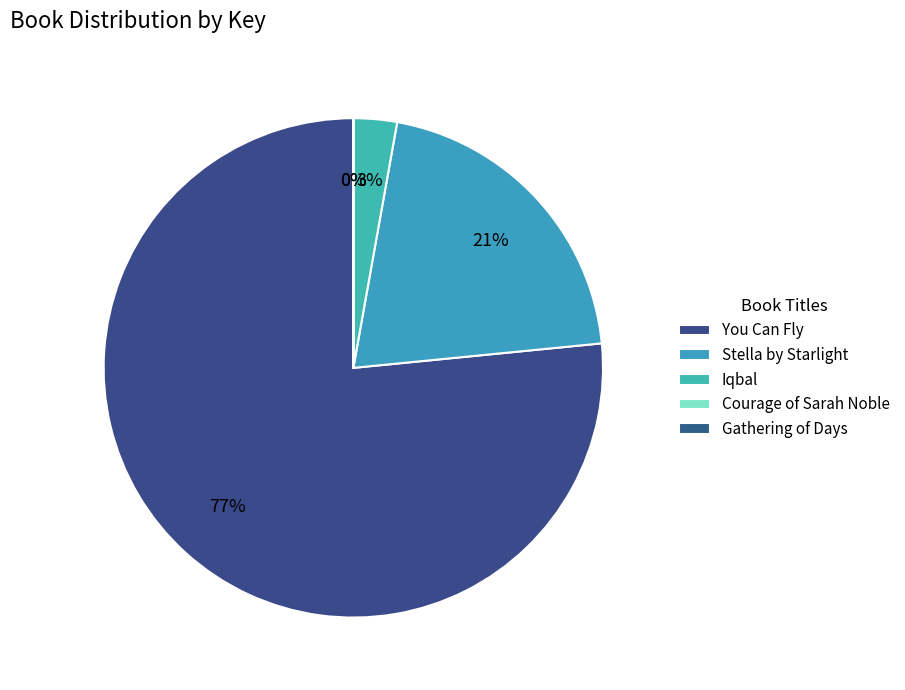

To the nearest percent, what portion does Iqbal represent?

3%